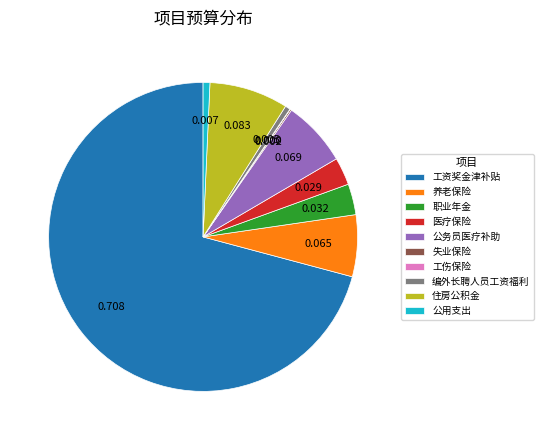

What is the ratio of the value at 工资奖金津补贴 to the value at 医疗保险?

24.5